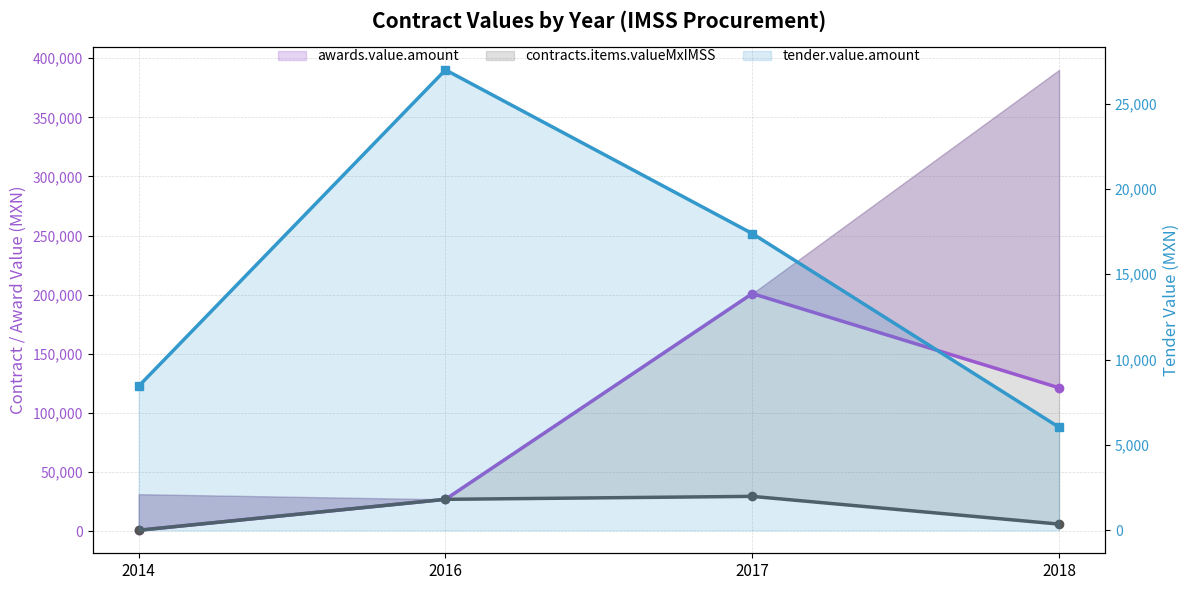

Reading right to left, transcribe all the data shown in this chart.

tender.value.amount: 6032.0	17382.6	26970.0	8442.6
contracts.items.valueMxIMSS: 6032.0	29475.6	26970.0	812.0
awards.value.amount: 121278.0	200970.0	26970.0	812.0